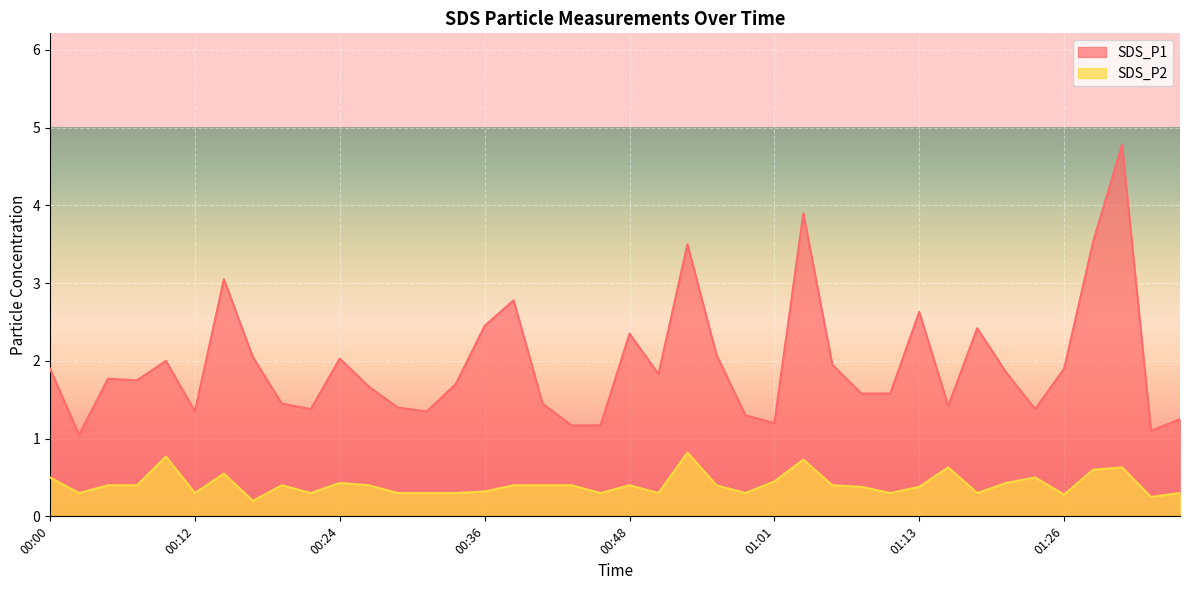

Reading left to right, list all the values displayed in this chart.

SDS_P1: 1.9	1.1	1.8	1.8	2.0	1.4	3.0	2.0	1.4	1.4	2.0	1.7	1.4	1.4	1.7	2.5	2.8	1.4	1.2	1.2	2.4	1.8	3.5	2.1	1.3	1.2	3.9	1.9	1.6	1.6	2.6	1.4	2.4	1.9	1.4	1.9	3.5	4.8	1.1	1.2
SDS_P2: 0.5	0.3	0.4	0.4	0.8	0.3	0.6	0.2	0.4	0.3	0.4	0.4	0.3	0.3	0.3	0.3	0.4	0.4	0.4	0.3	0.4	0.3	0.8	0.4	0.3	0.5	0.7	0.4	0.4	0.3	0.4	0.6	0.3	0.4	0.5	0.3	0.6	0.6	0.2	0.3